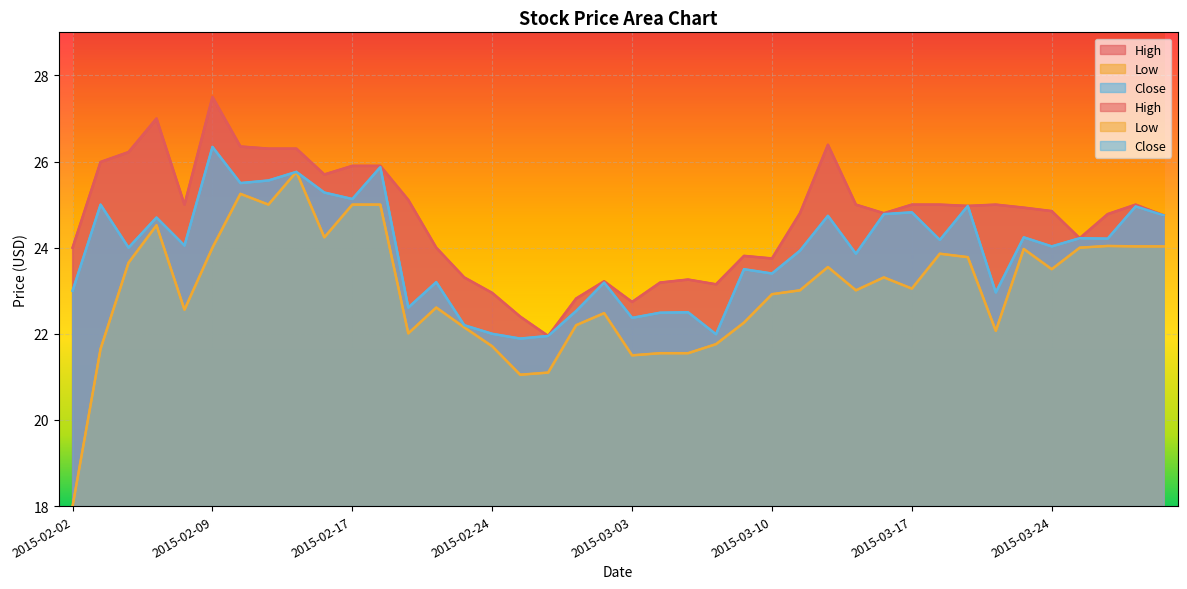

List the labels in order of Low value, smallest first.

2015-02-02, 2015-02-25, 2015-02-26, 2015-03-03, 2015-03-04, 2015-03-05, 2015-02-03, 2015-02-24, 2015-03-06, 2015-02-19, 2015-03-20, 2015-02-23, 2015-02-27, 2015-03-09, 2015-03-02, 2015-02-06, 2015-02-20, 2015-03-10, 2015-03-11, 2015-03-13, 2015-03-17, 2015-03-16, 2015-03-24, 2015-03-12, 2015-02-04, 2015-03-19, 2015-03-18, 2015-03-23, 2015-02-09, 2015-03-25, 2015-03-27, 2015-03-30, 2015-03-26, 2015-02-13, 2015-02-05, 2015-02-11, 2015-02-17, 2015-02-18, 2015-02-10, 2015-02-12